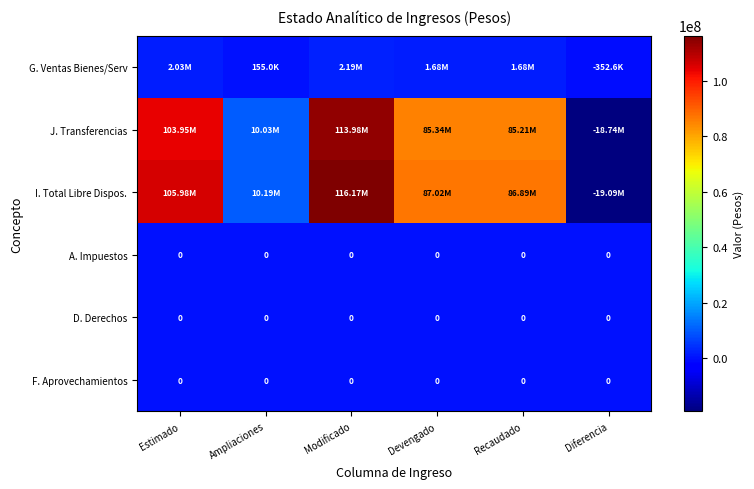

List the labels in order of J. Transferencias value, smallest first.

Diferencia, Ampliaciones, Recaudado, Devengado, Estimado, Modificado